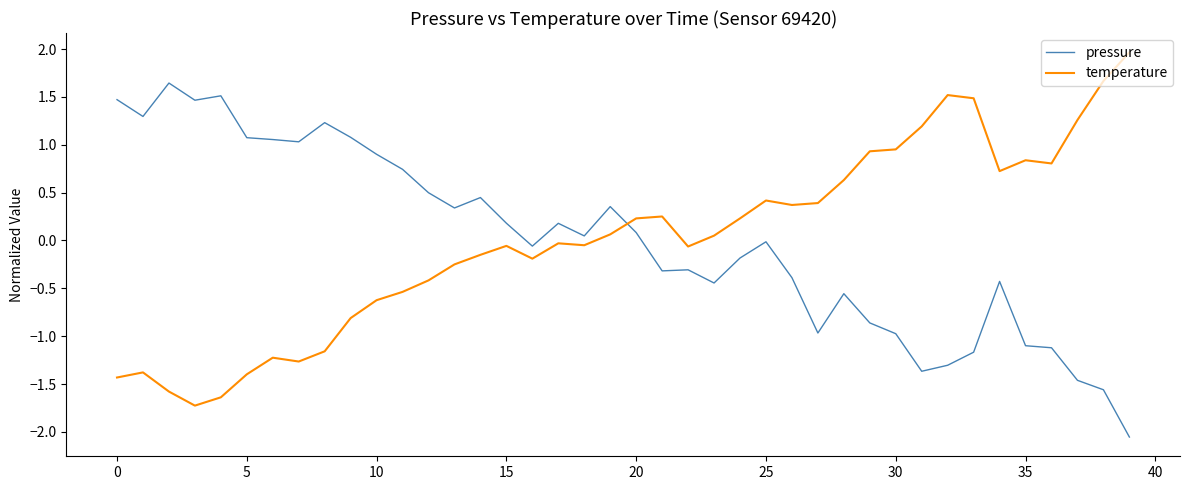

How many times do temperature and pressure cross each other?

1